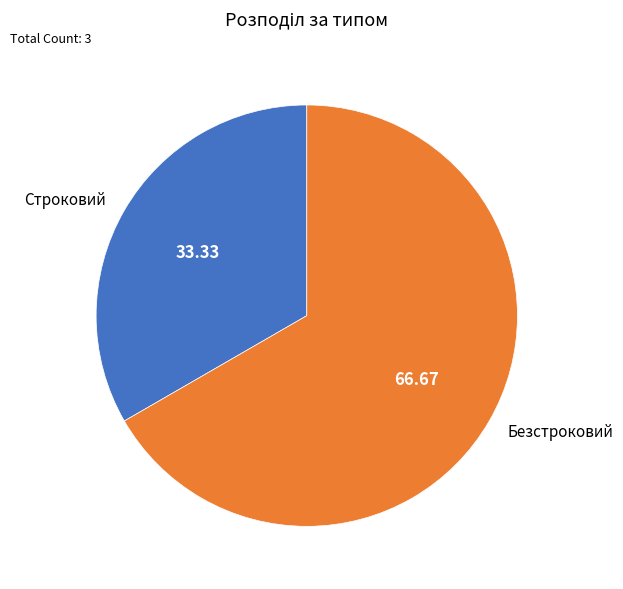

Between Строковий and Безстроковий, which is larger?

Безстроковий